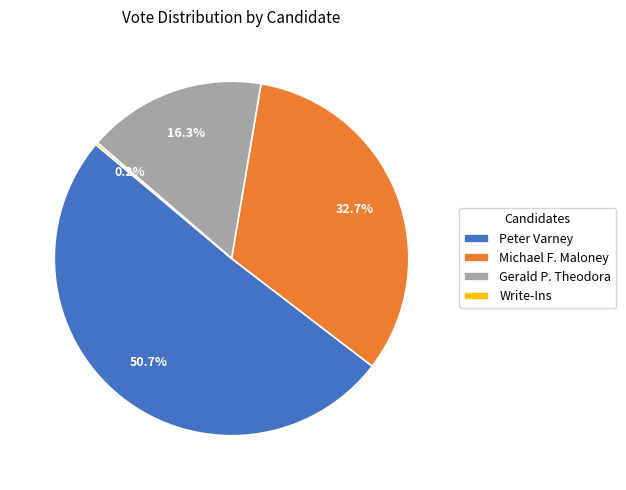

Do Peter Varney and Michael F. Maloney together represent more than half of the pie?

Yes